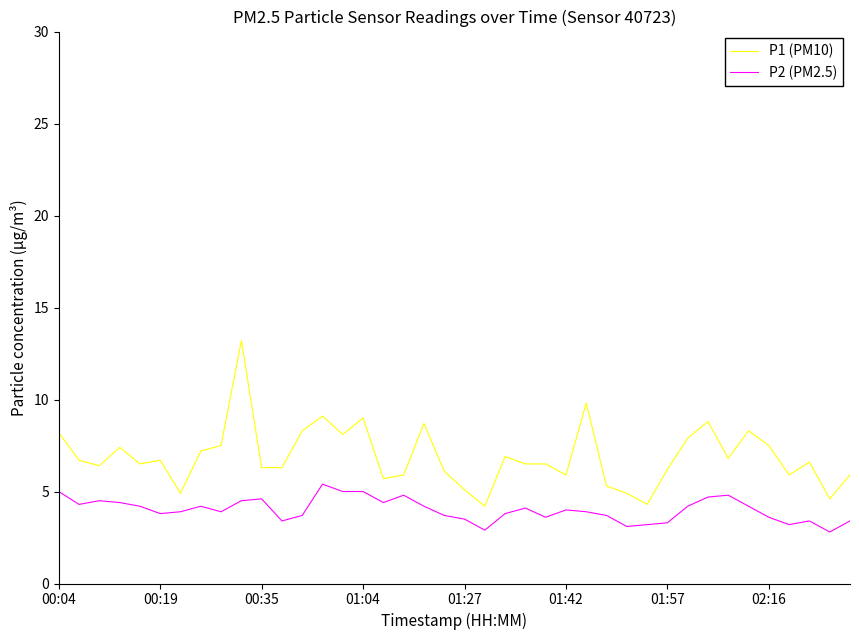

True or false: P2 (PM2.5) and P1 (PM10) cross at least once.

False